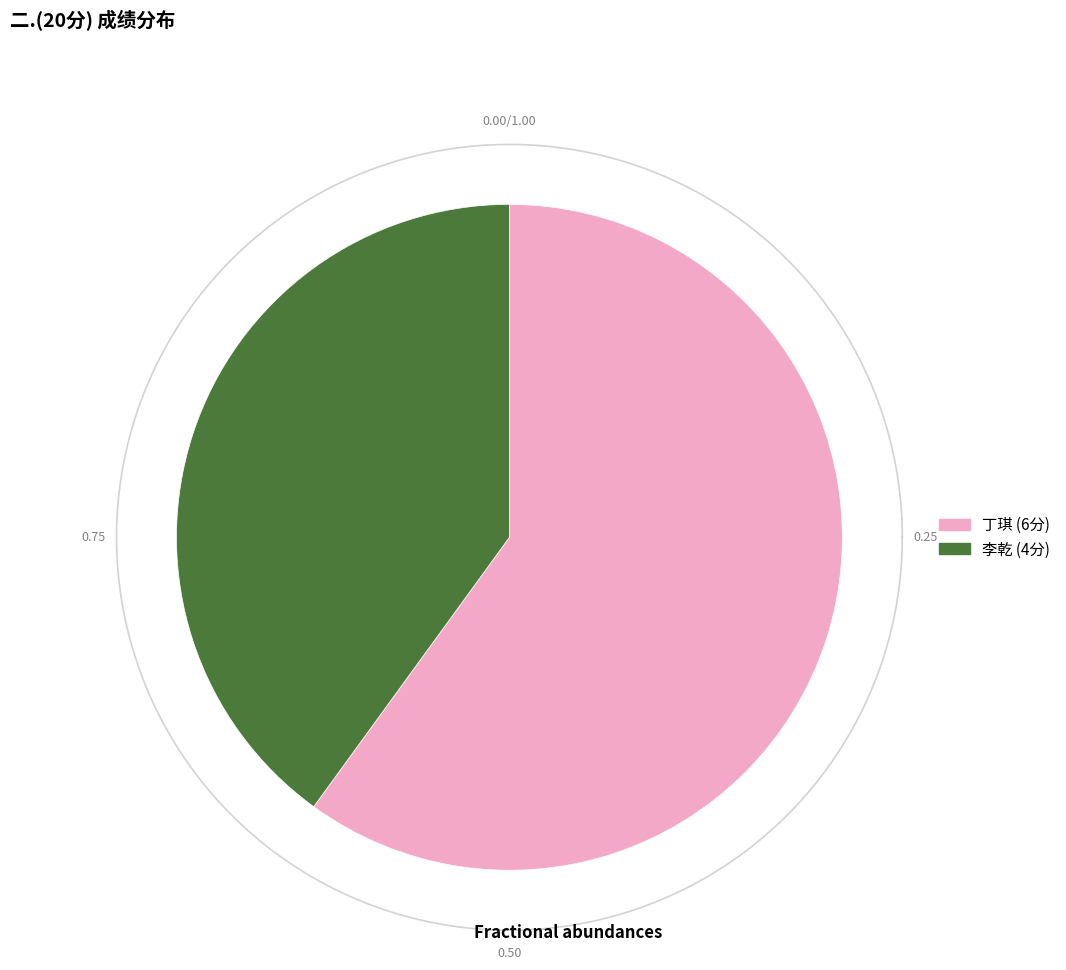

What is the total percentage of 丁琪 and 李乾?

100.0%